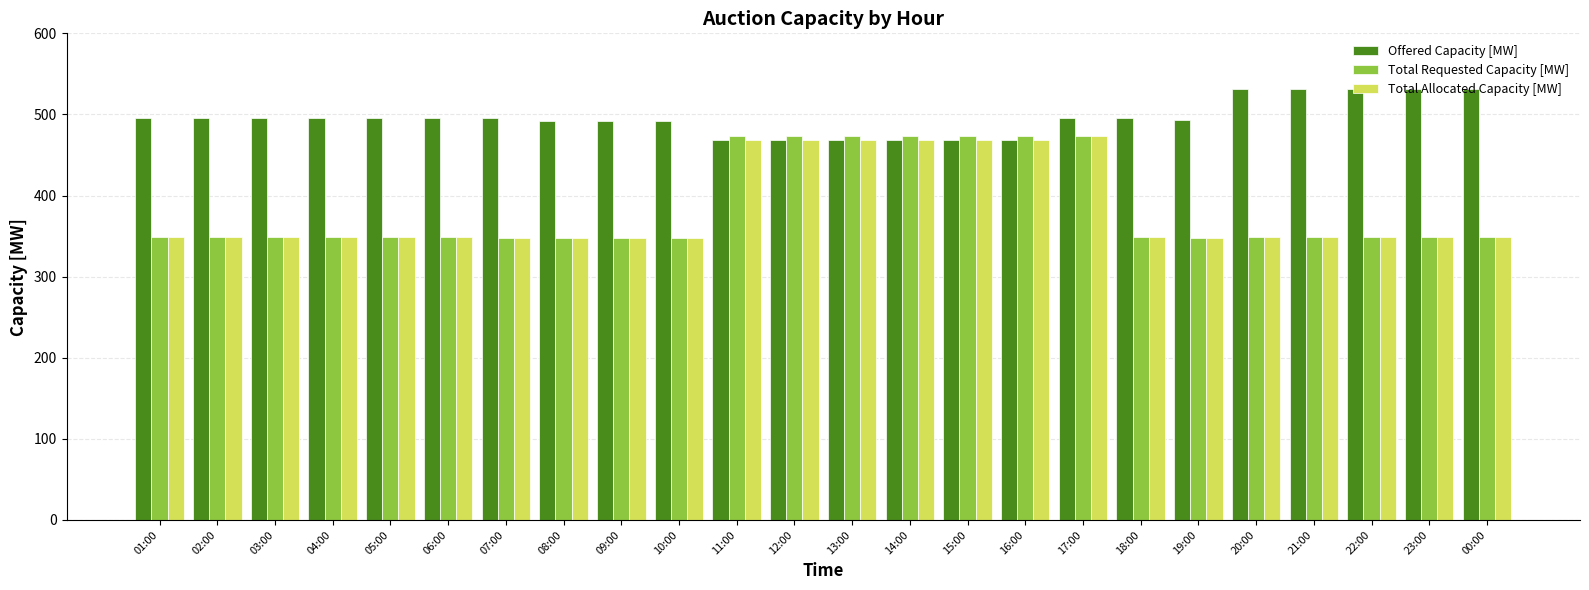

What is the lowest value of the Offered Capacity [MW] series?

468